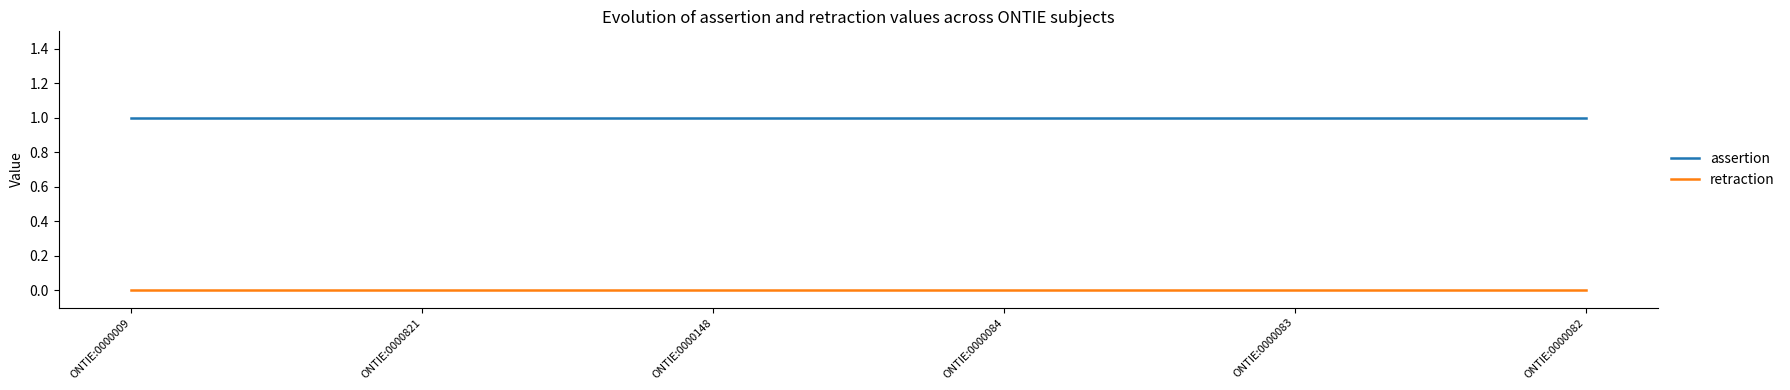

List the series in order of their overall mean, lowest first.

retraction, assertion